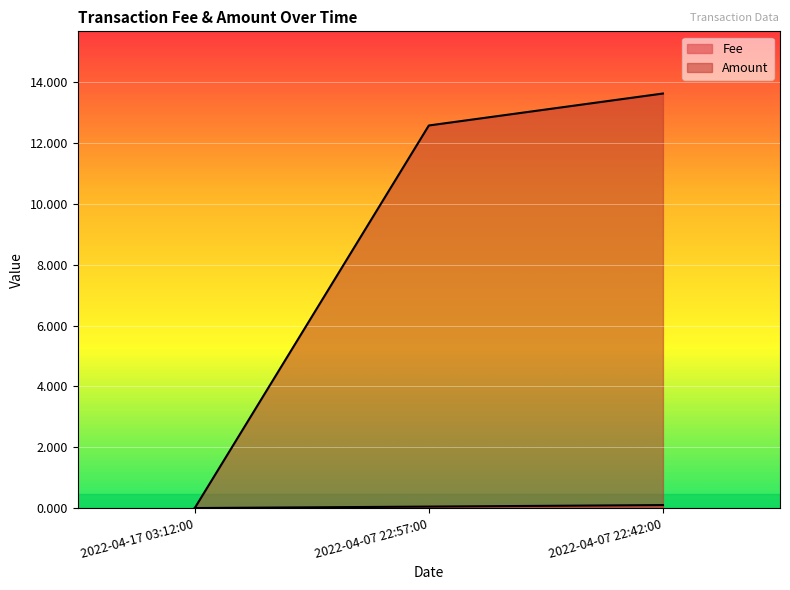

How many values in the Amount series exceed 12?

2